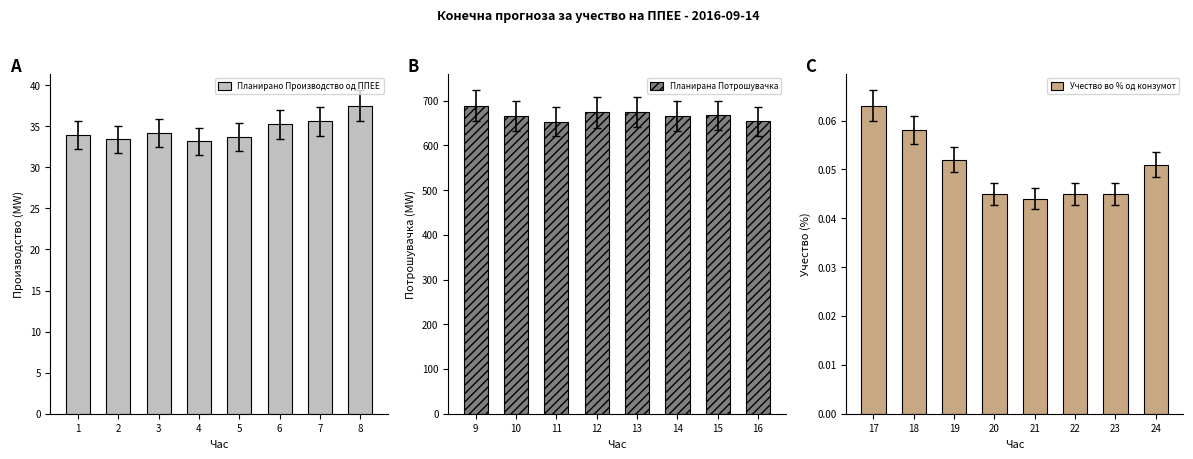

Read the Планирано Производство од ППЕЕ value at 2.

33.4